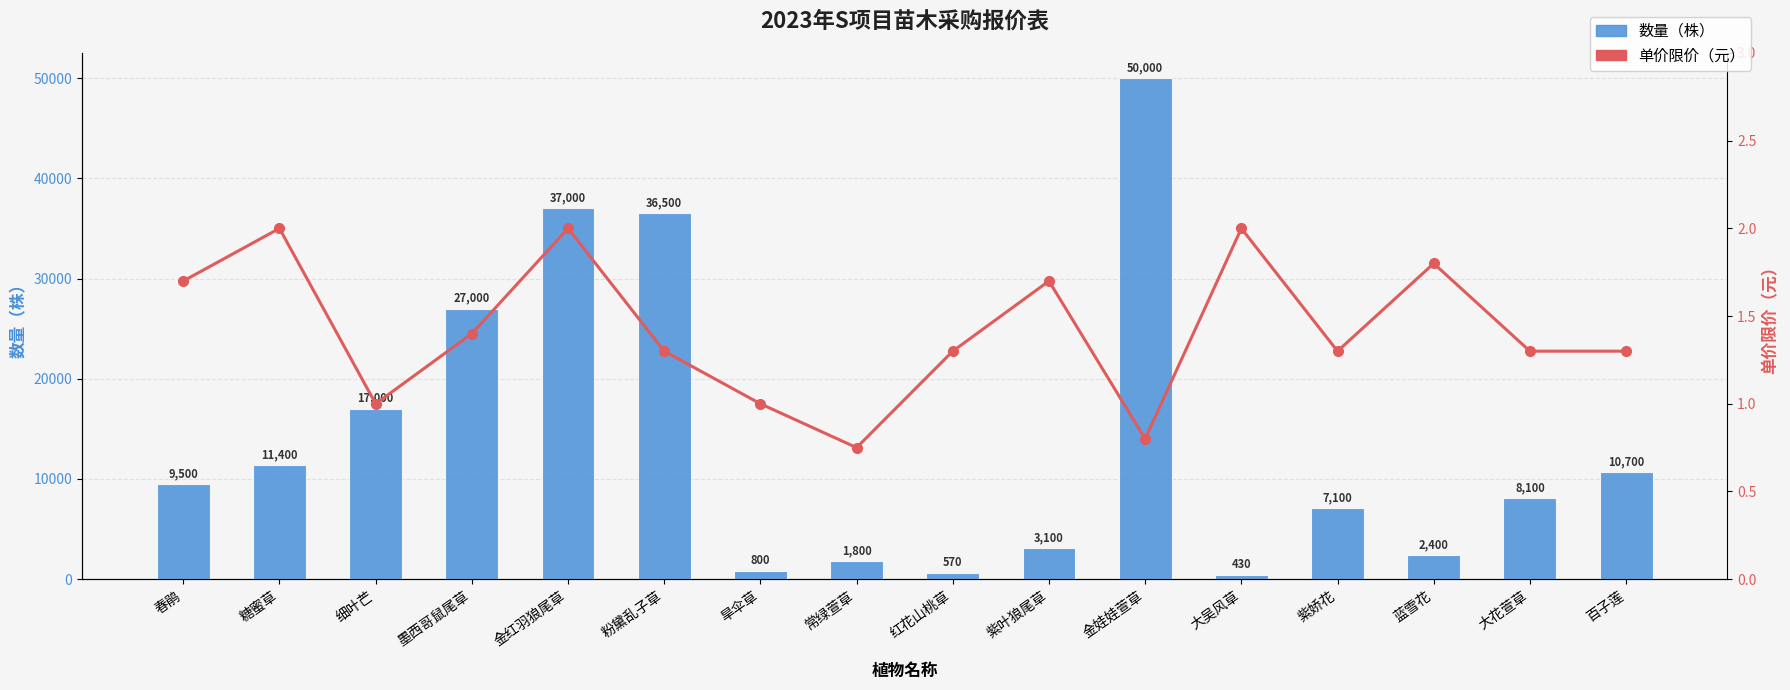

Reading left to right, extract all data points from this chart.

数量（株）: 春鹃=9500.0	糖蜜草=11400.0	细叶芒=17000.0	墨西哥鼠尾草=27000.0	金红羽狼尾草=37000.0	粉黛乱子草=36500.0	旱伞草=800.0	常绿萱草=1800.0	红花山桃草=570.0	紫叶狼尾草=3100.0	金娃娃萱草=50000.0	大吴风草=430.0	紫娇花=7100.0	蓝雪花=2400.0	大花萱草=8100.0	百子莲=10700.0
单价限价（元）: 春鹃=1.7	糖蜜草=2.0	细叶芒=1.0	墨西哥鼠尾草=1.4	金红羽狼尾草=2.0	粉黛乱子草=1.3	旱伞草=1.0	常绿萱草=0.8	红花山桃草=1.3	紫叶狼尾草=1.7	金娃娃萱草=0.8	大吴风草=2.0	紫娇花=1.3	蓝雪花=1.8	大花萱草=1.3	百子莲=1.3